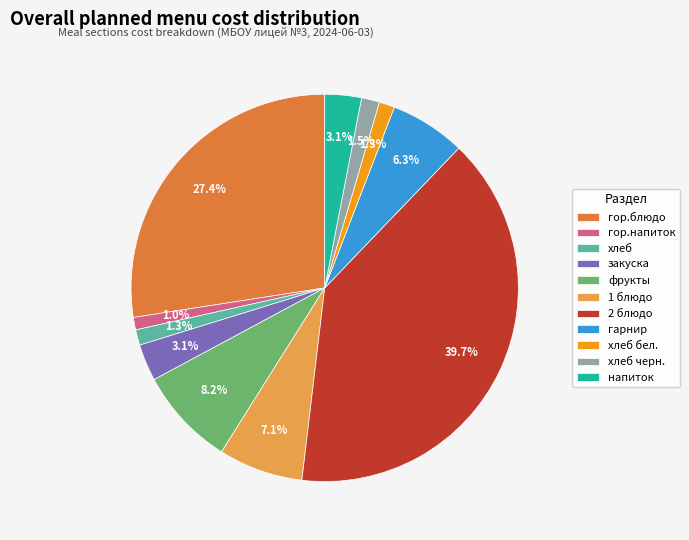

What percentage is NOT represented by фрукты?

91.8%